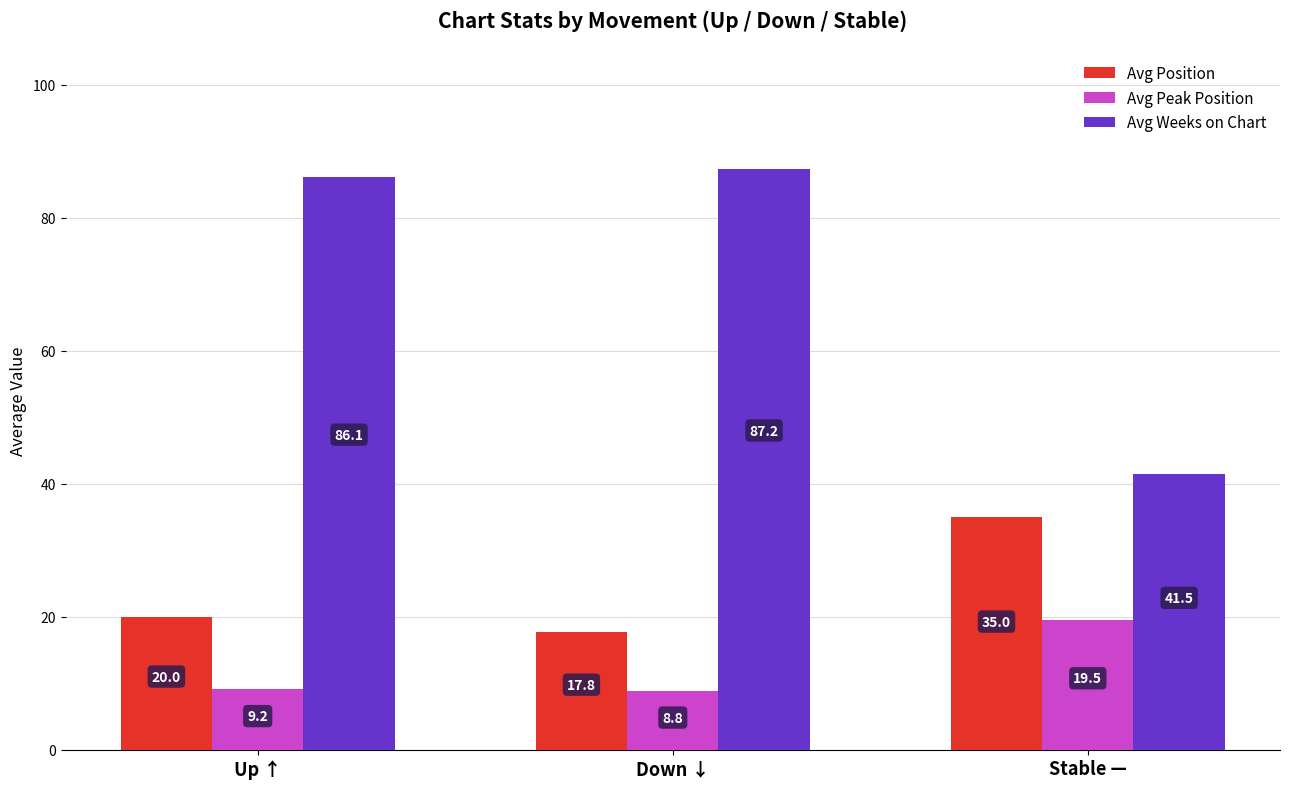

What is the difference between the second highest and minimum values in the Avg Peak Position series?

0.4